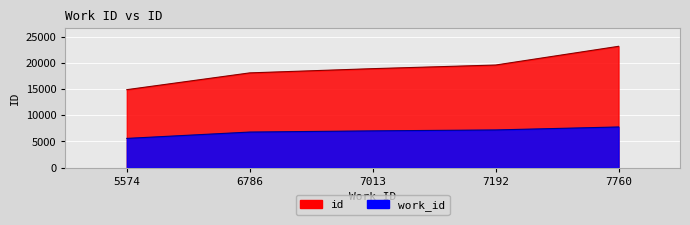

Is it true that id equals 19596 at 7192?

True